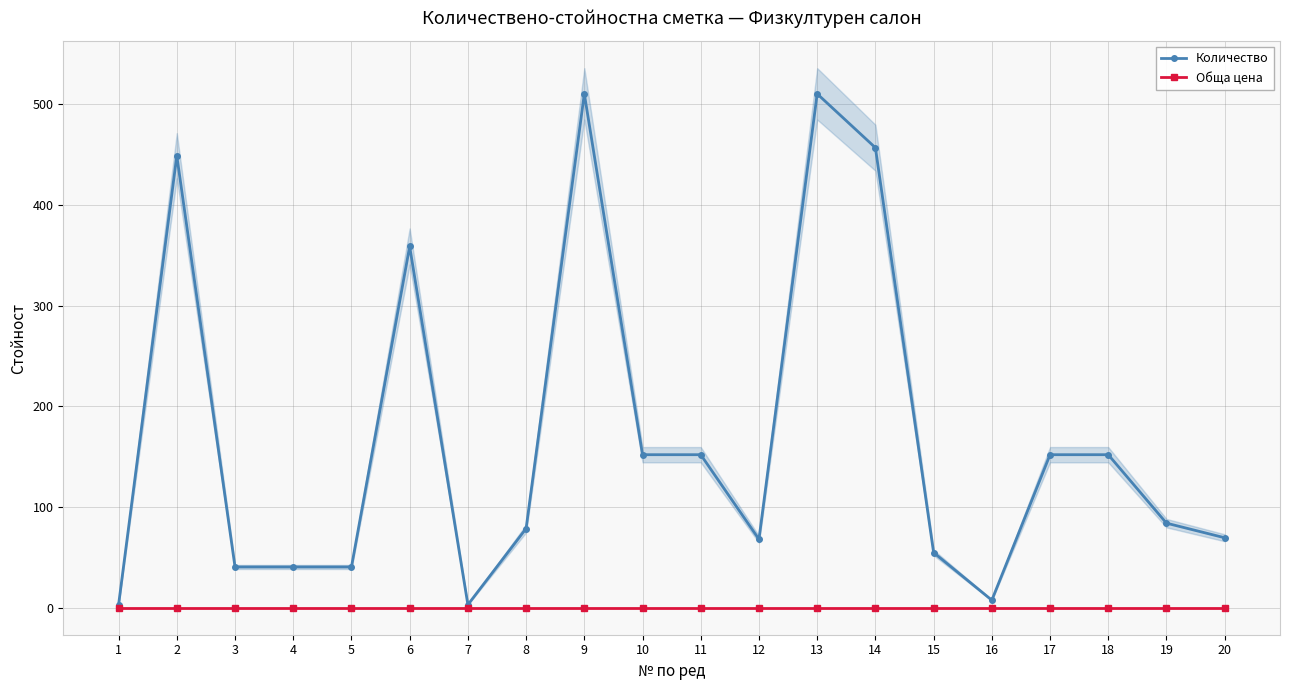

True or false: Количество and Обща цена cross at least once.

False